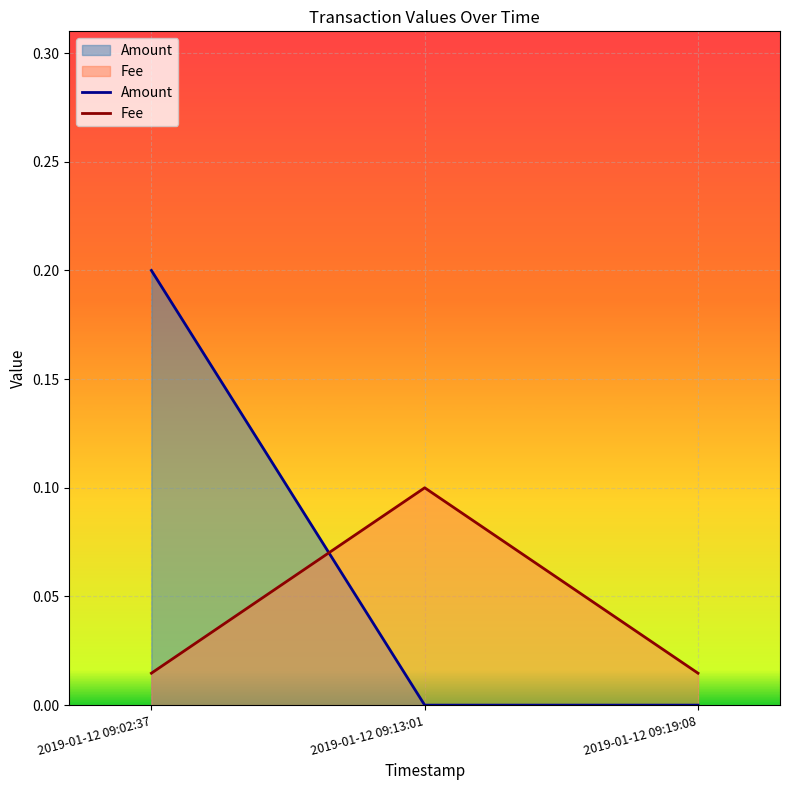

How many data points does each series have?

3